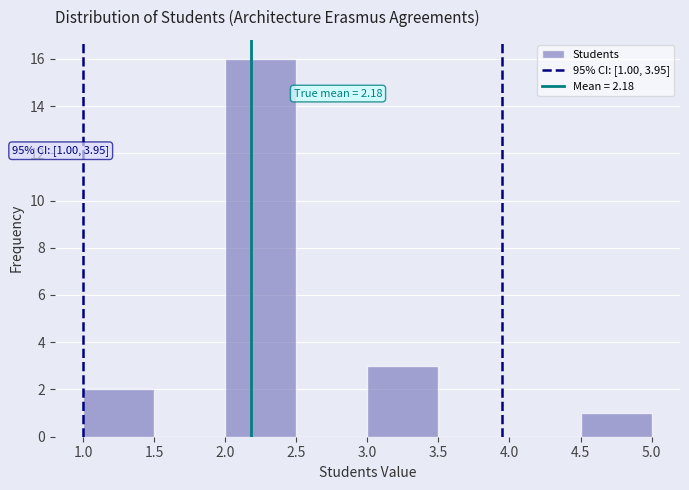

Which range on the x-axis has the tallest bar?

2.0 to 2.5